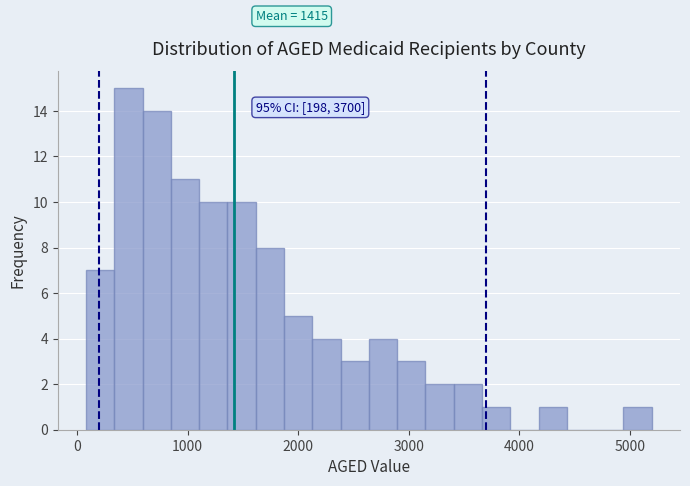

Around what value on the x-axis is the tallest bar? Give the approximate position of its centre, as read against the axis.

500